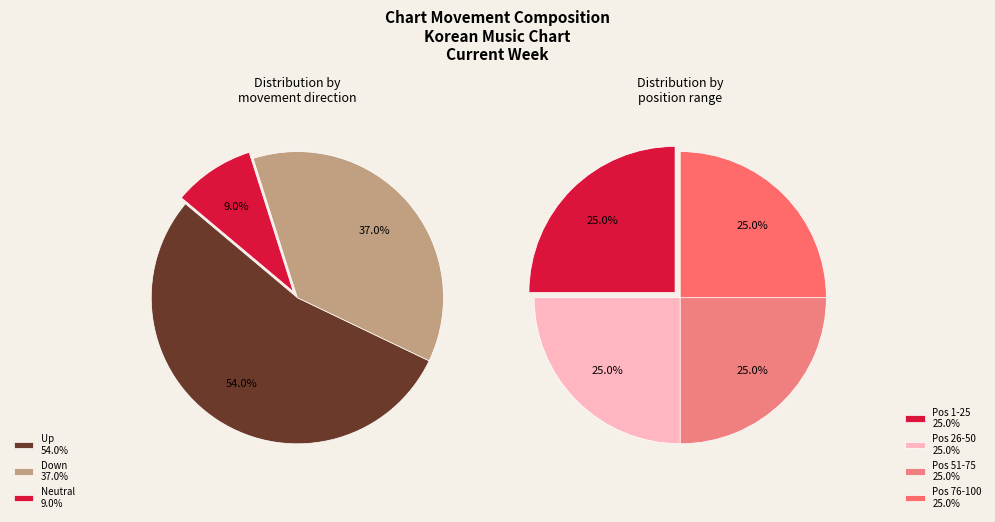

To the nearest percent, what is the combined percentage of - and down?

46%